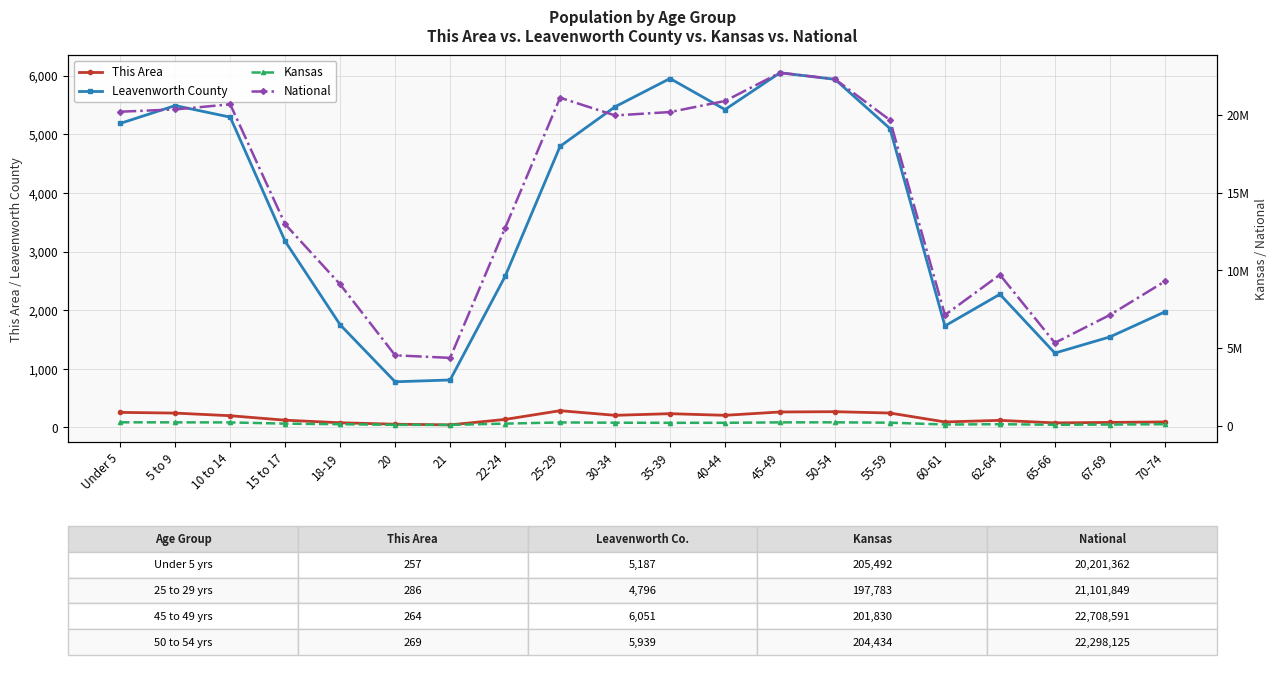

Which series has the largest total across all categories?

National